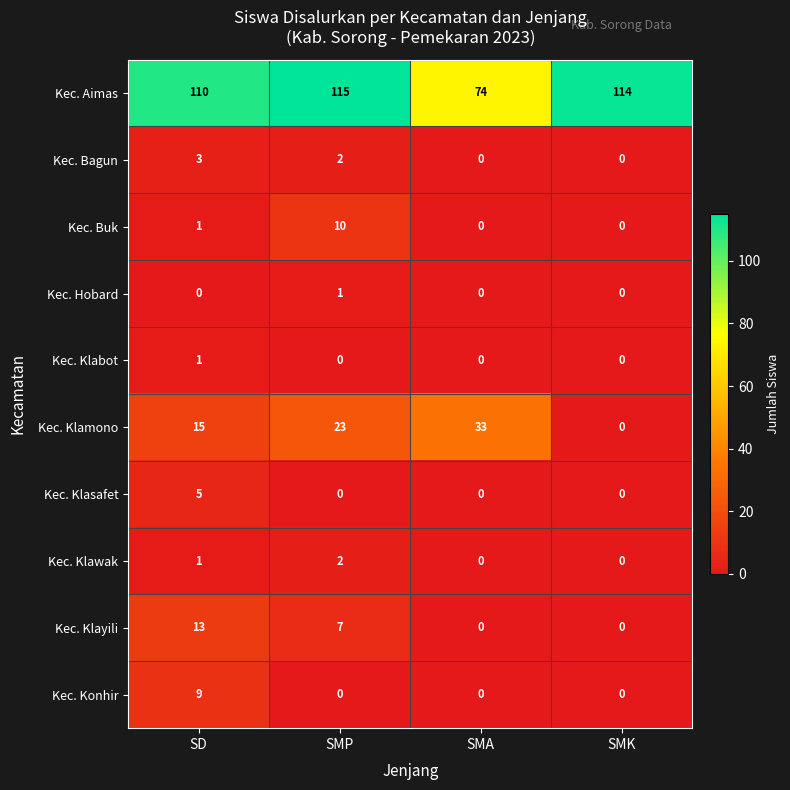

Which series has the largest total across all categories?

Kec. Aimas